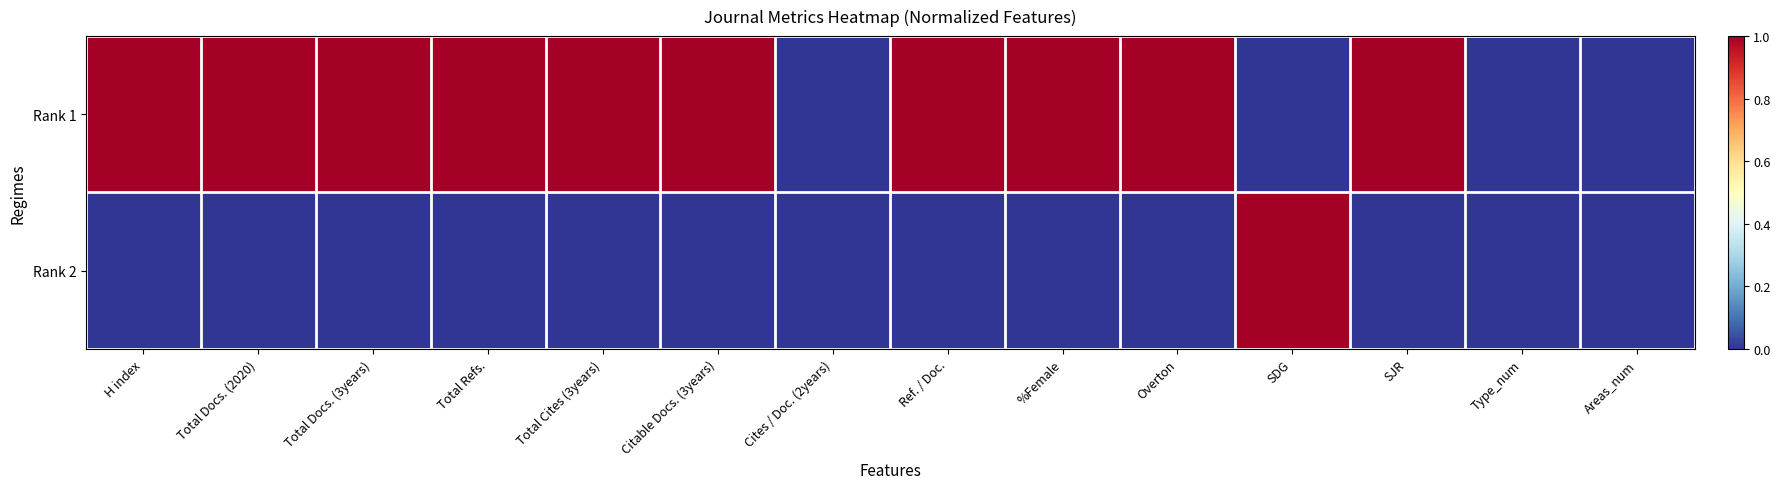

Reading right to left, what are all the values shown in this chart?

Rank 1: Areas_num=0	Type_num=0	SJR=1	SDG=0	Overton=1	%Female=1	Ref. / Doc.=1	Cites / Doc. (2years)=0	Citable Docs. (3years)=1	Total Cites (3years)=1	Total Refs.=1	Total Docs. (3years)=1	Total Docs. (2020)=1	H index=1
Rank 2: Areas_num=0	Type_num=0	SJR=0	SDG=1	Overton=0	%Female=0	Ref. / Doc.=0	Cites / Doc. (2years)=0	Citable Docs. (3years)=0	Total Cites (3years)=0	Total Refs.=0	Total Docs. (3years)=0	Total Docs. (2020)=0	H index=0